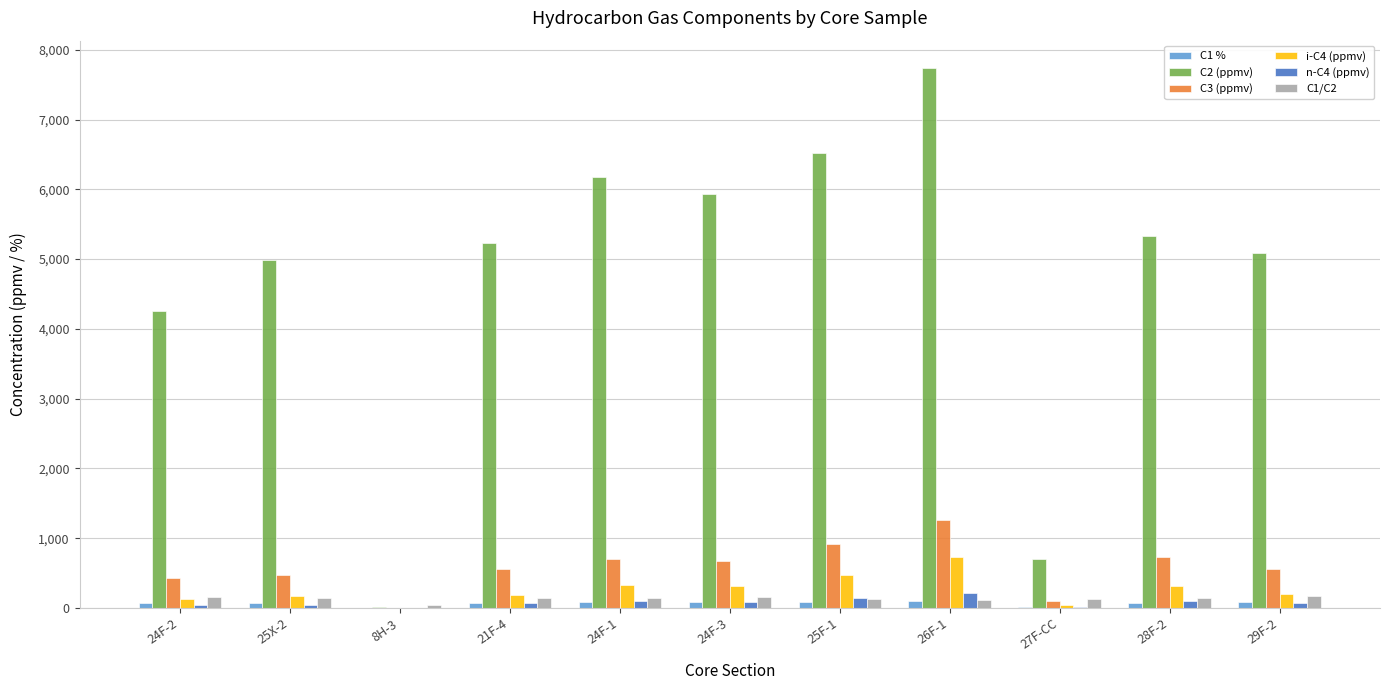

The value of C2 (ppmv) at 24F-3 is 8227.3. True or false?

False